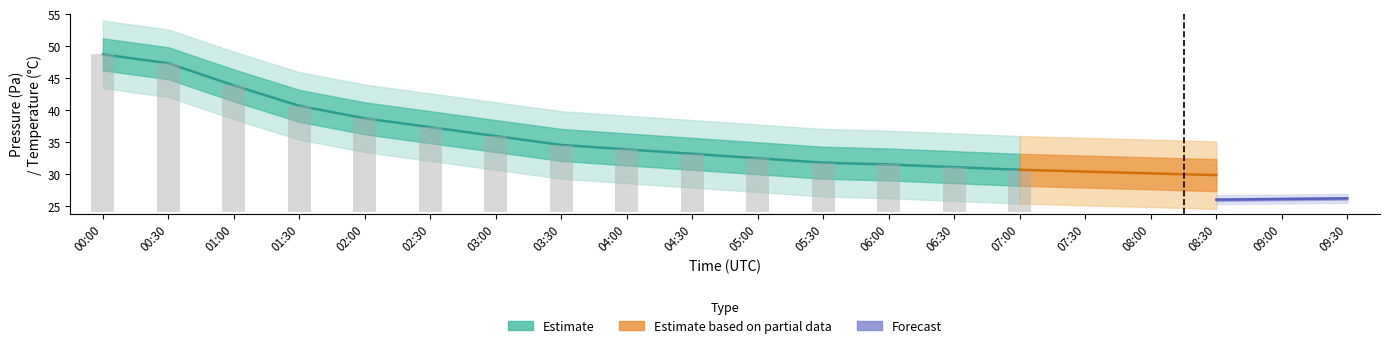

The chart shows a value of 33.2 at 04:30. True or false?

True